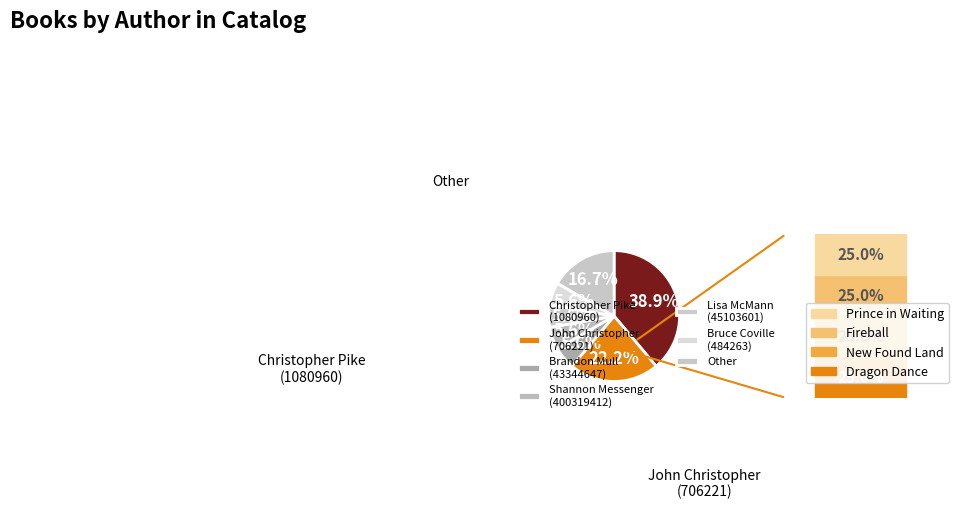

Count the number of slices in the pie.

7